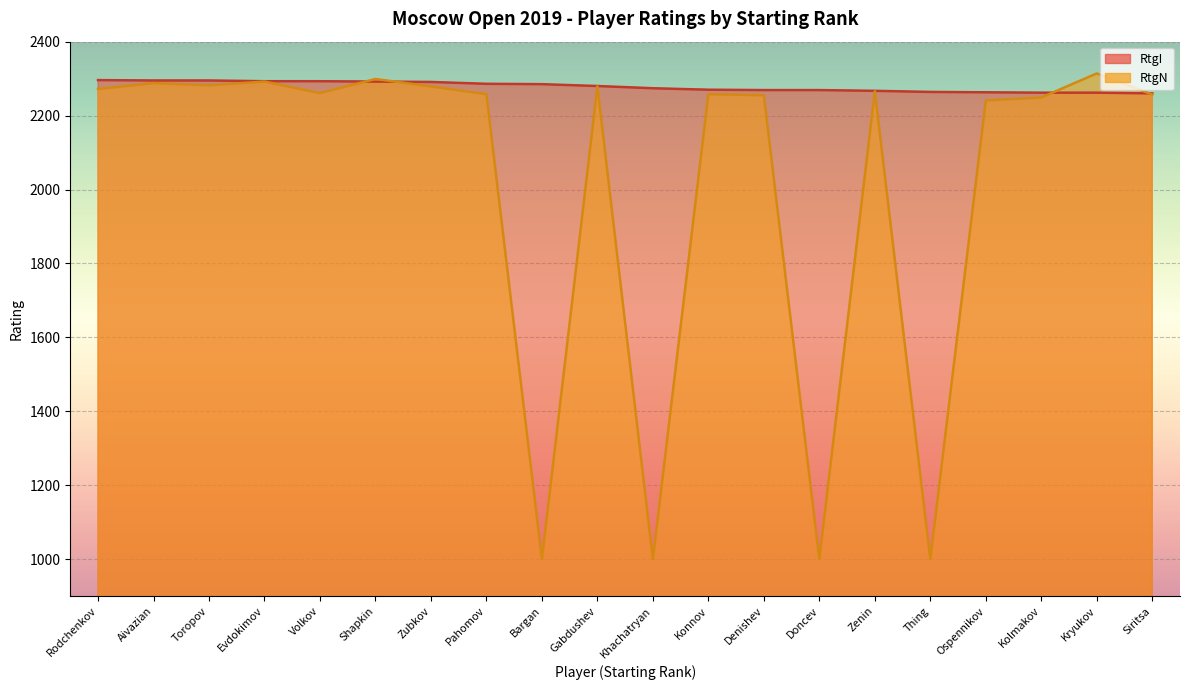

What is the sum of all RtgI values?

45566